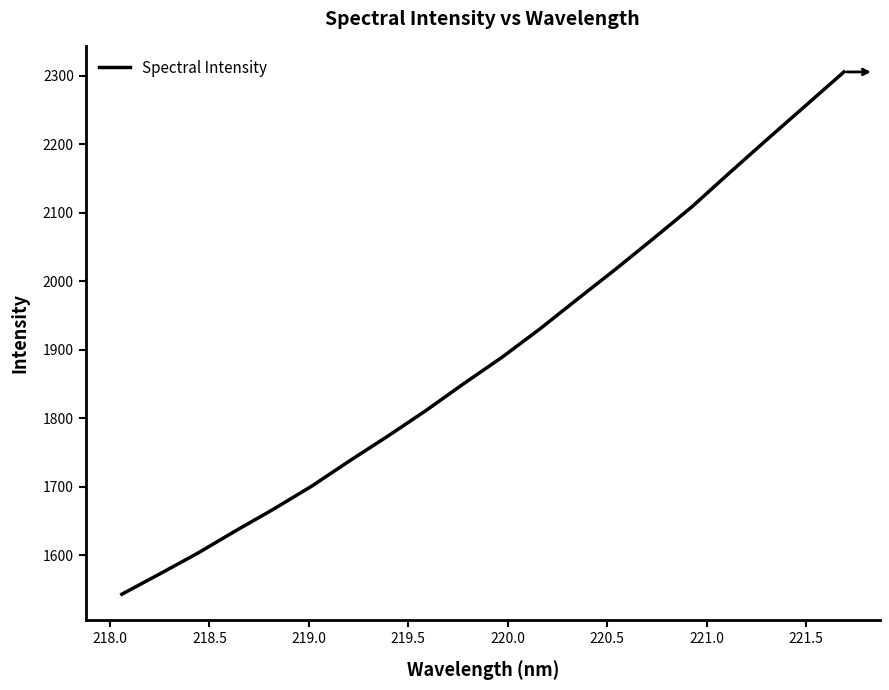

What is the difference between the maximum and minimum values?

762.5